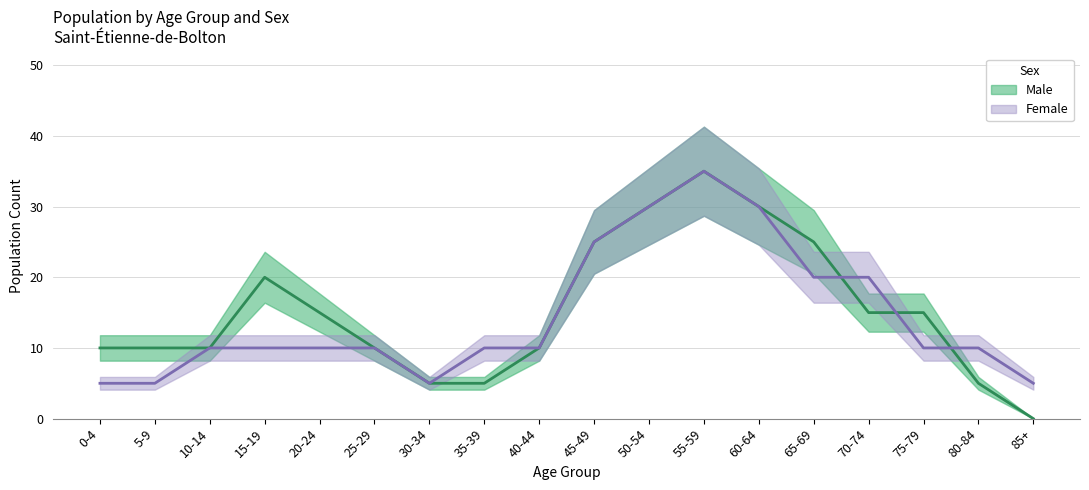

Reading left to right, extract all data points from this chart.

Male: 10	10	10	20	15	10	5	5	10	25	30	35	30	25	15	15	5	0
Female: 5	5	10	10	10	10	5	10	10	25	30	35	30	20	20	10	10	5